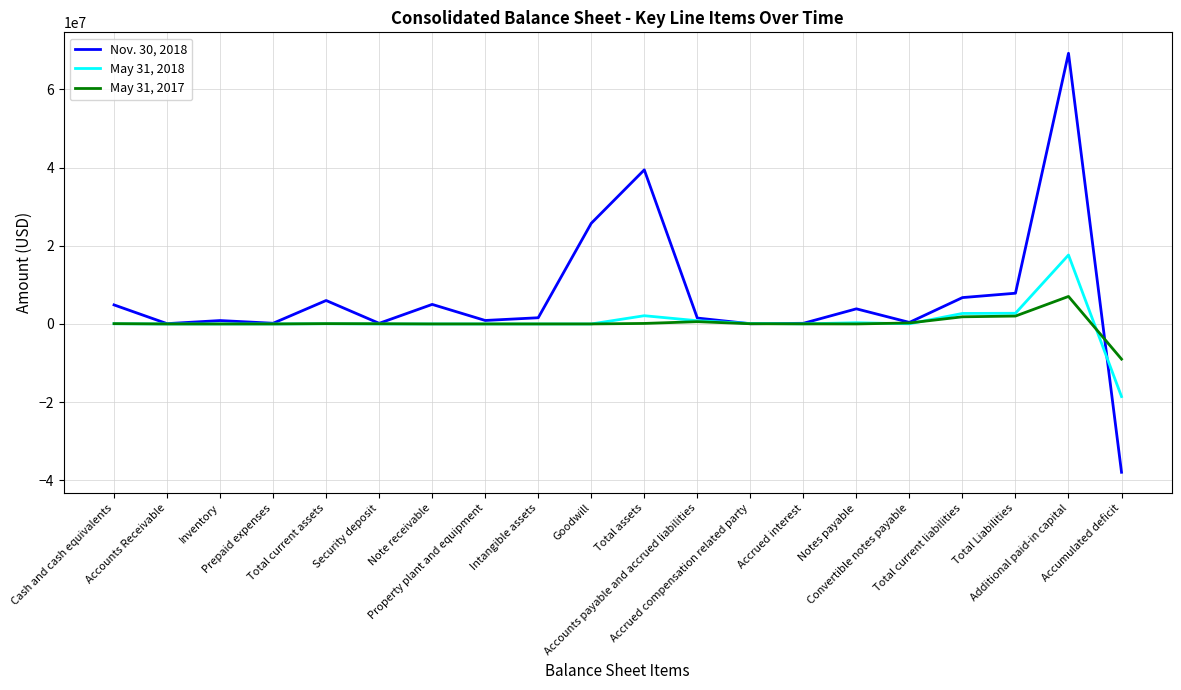

What is the difference between the second highest and minimum values in the Nov. 30, 2018 series?

77331662